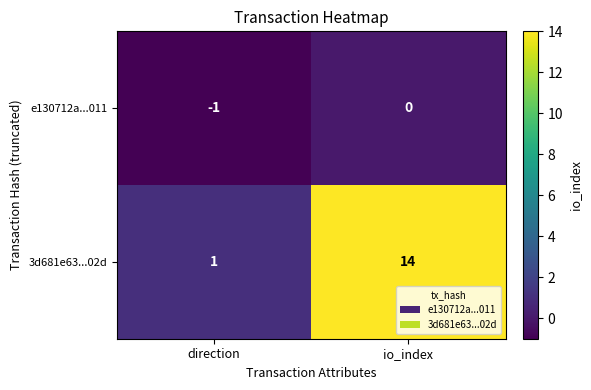

How many distinct data groups are displayed?

2